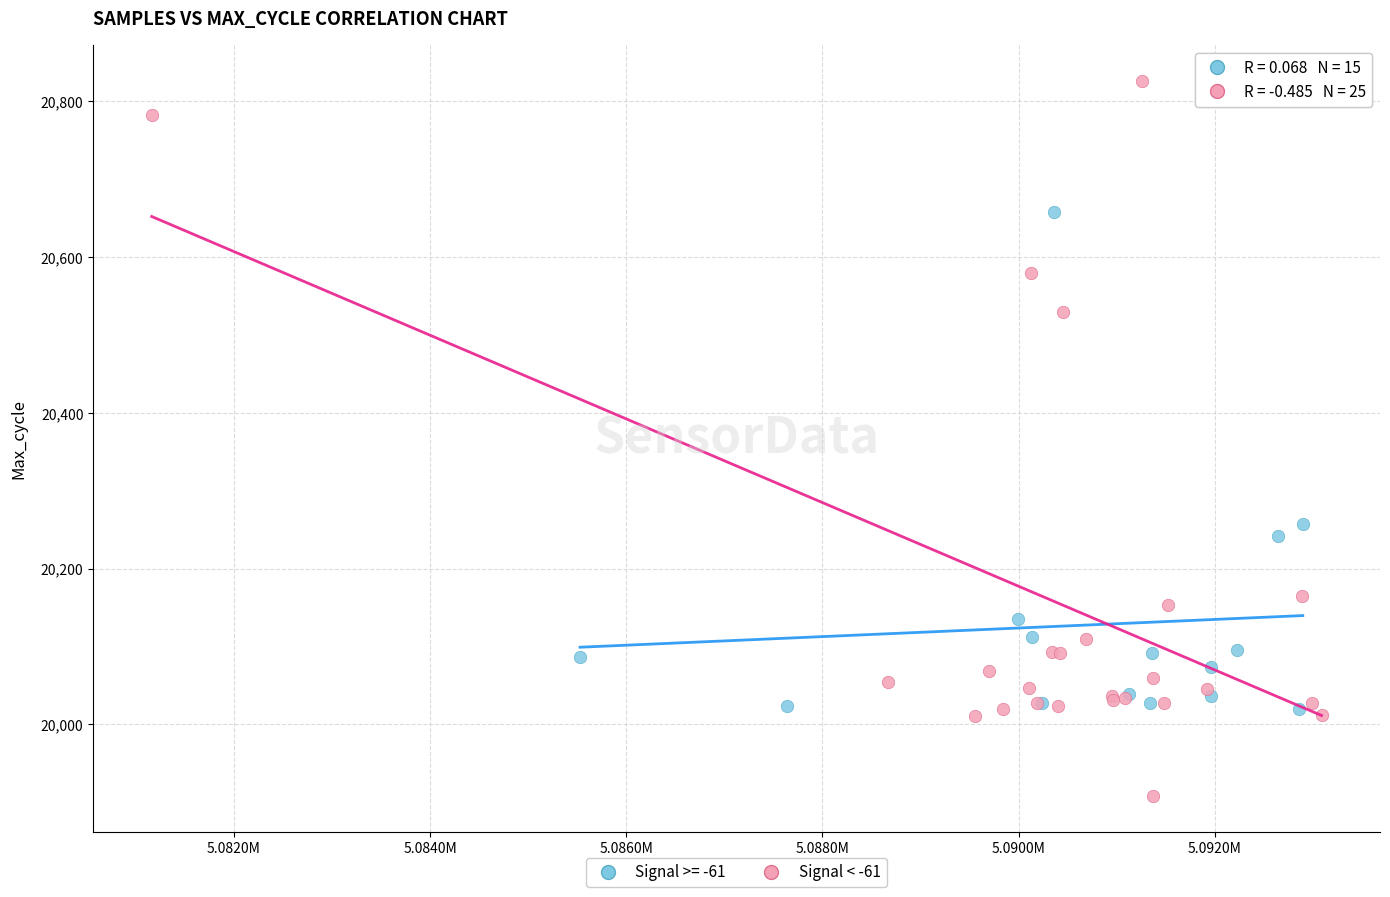

Which series contains the lowest Y value?

Signal < -61